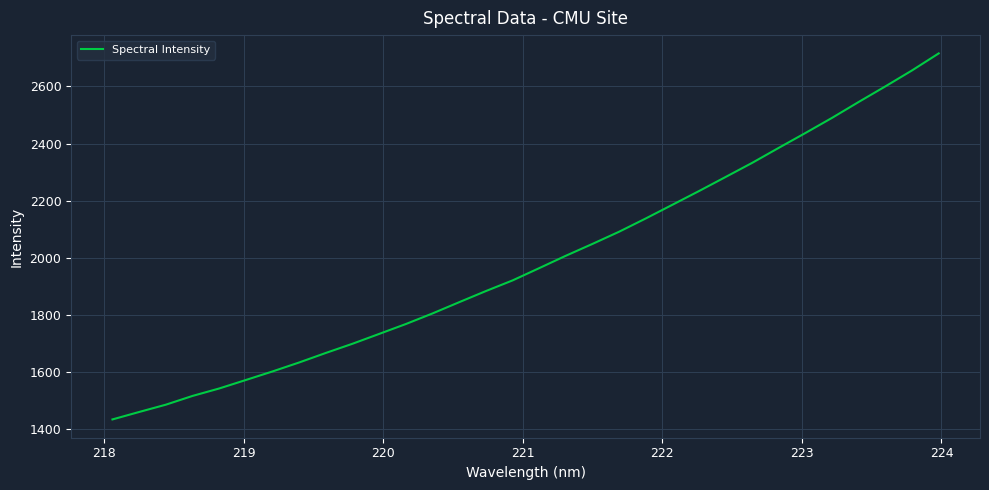

What is the minimum value shown in the chart?

1434.8